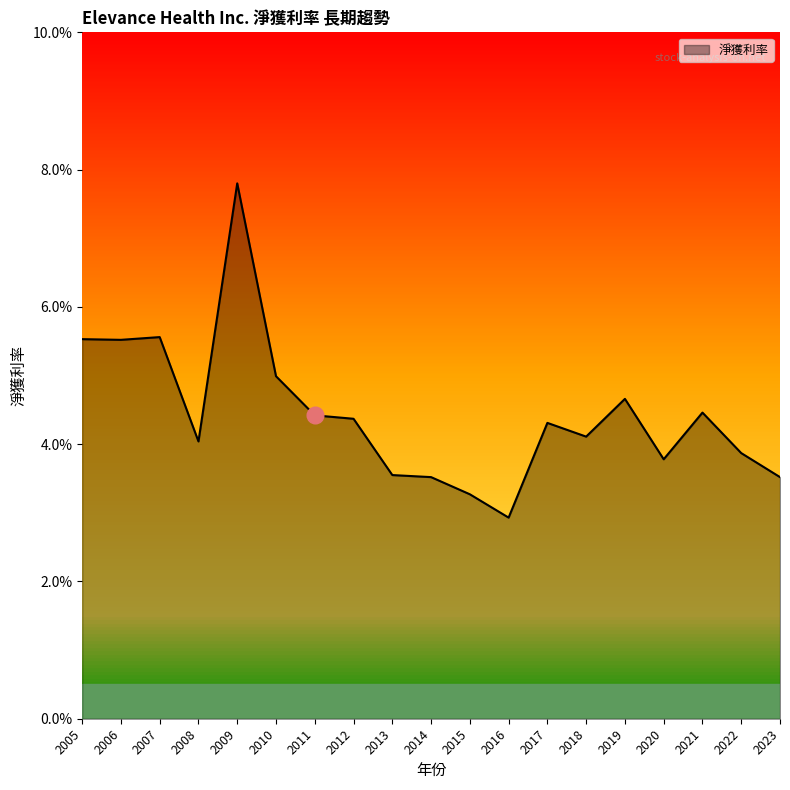

Does the chart display data point markers on the line(s)?

No